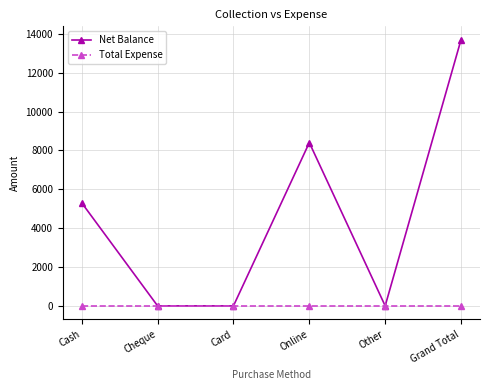

In Net Balance, how many points are higher than both neighbors (excluding endpoints)?

1